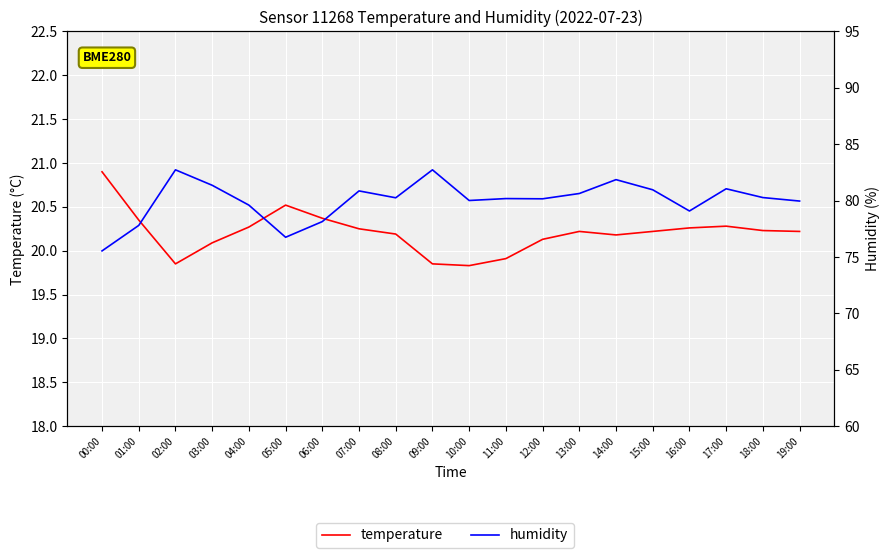

True or false: temperature and humidity cross at least once.

False